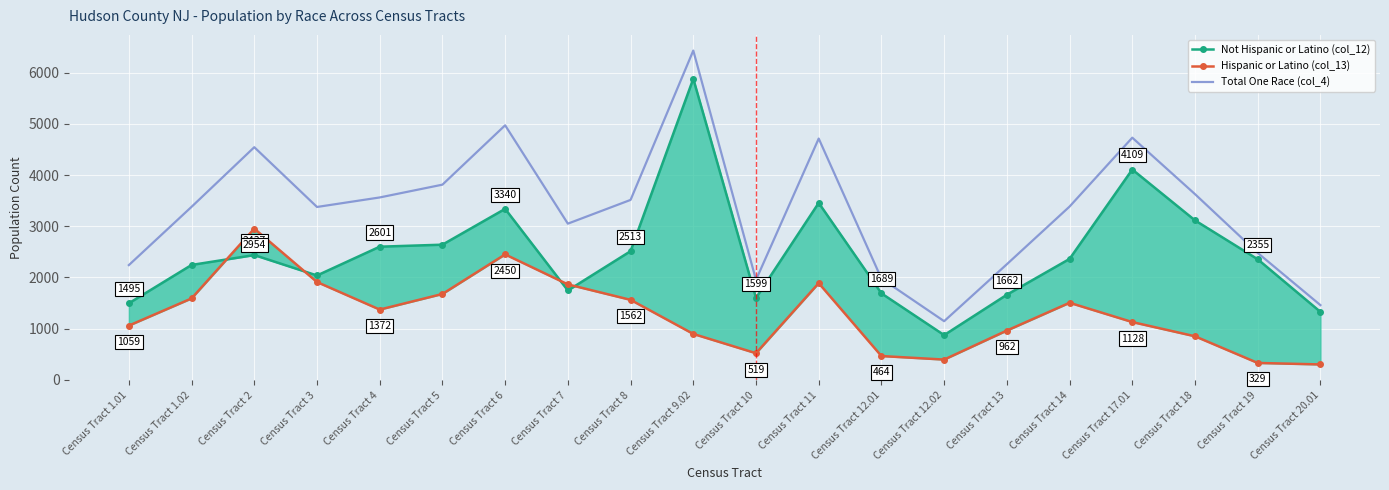

What is the total value across all series at Census Tract 17.01?

9968